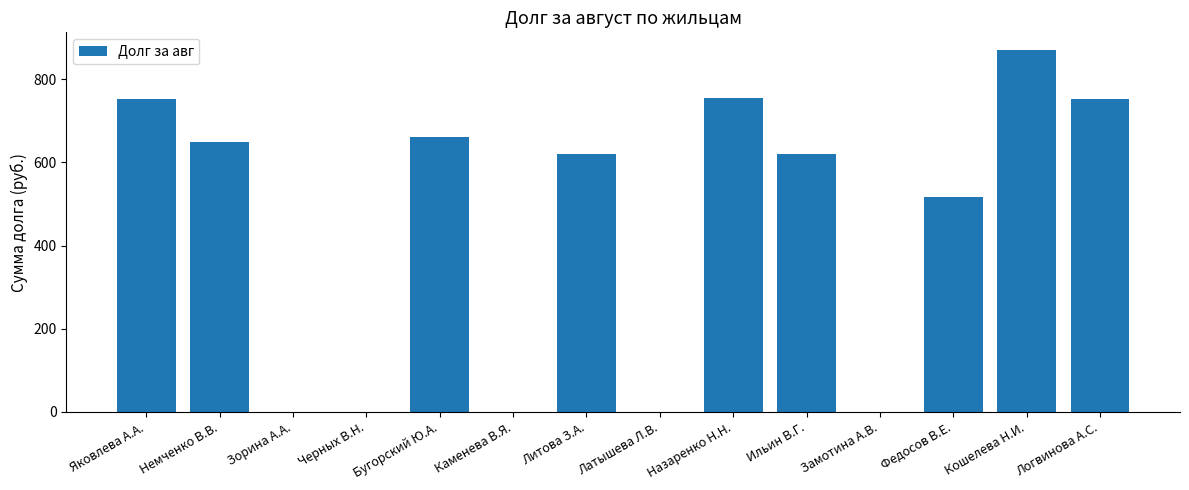

True or false: the data shows 515.5 at Федосов В.Е..

True